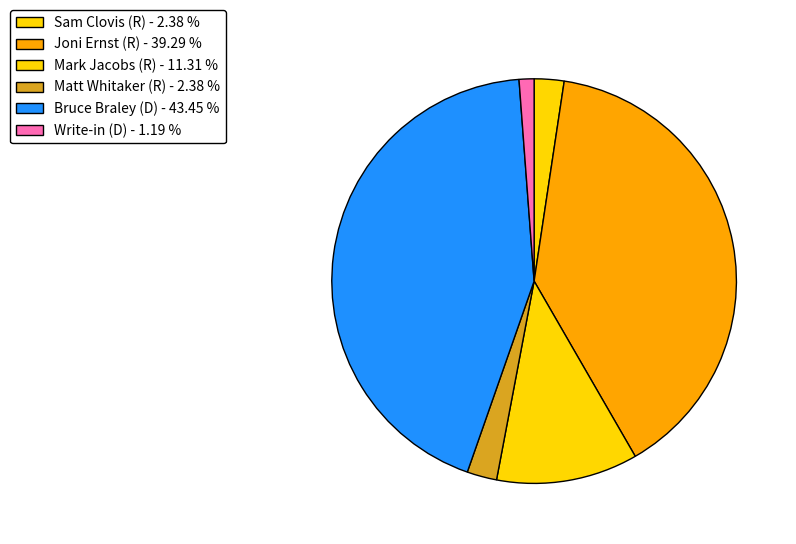

How many segments does this pie chart have?

6